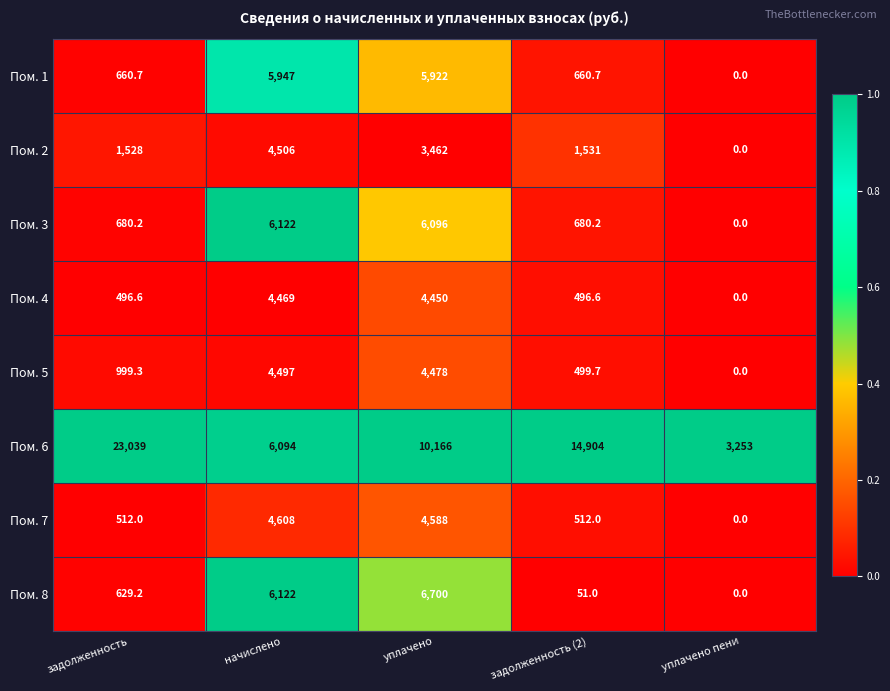

Rank the series by their maximum value, from highest to lowest.

Пом. 6, Пом. 8, Пом. 3, Пом. 1, Пом. 7, Пом. 2, Пом. 5, Пом. 4